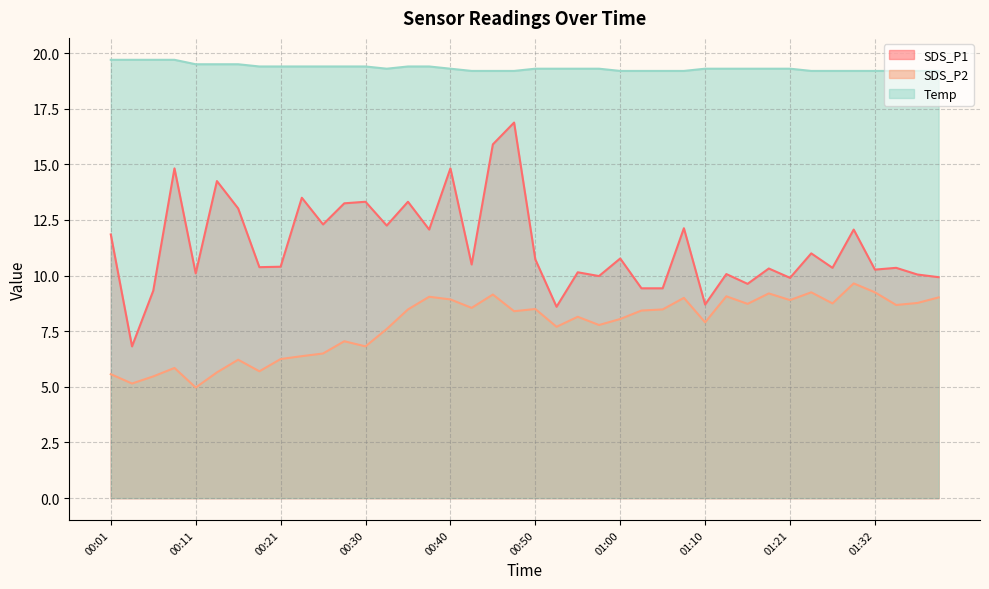

How many interior local peaks does the SDS_P2 series have?

12